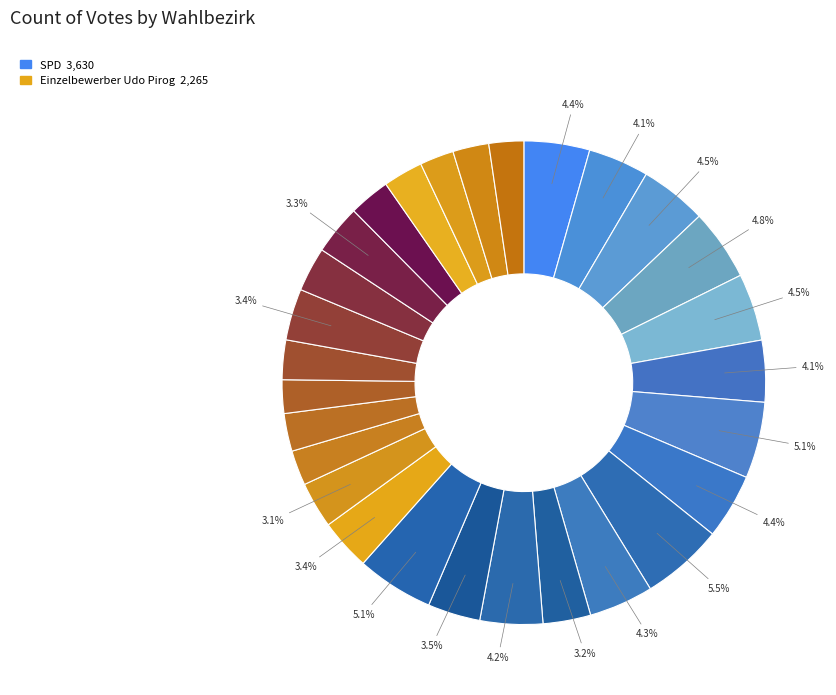

How many segments does this pie chart have?

28